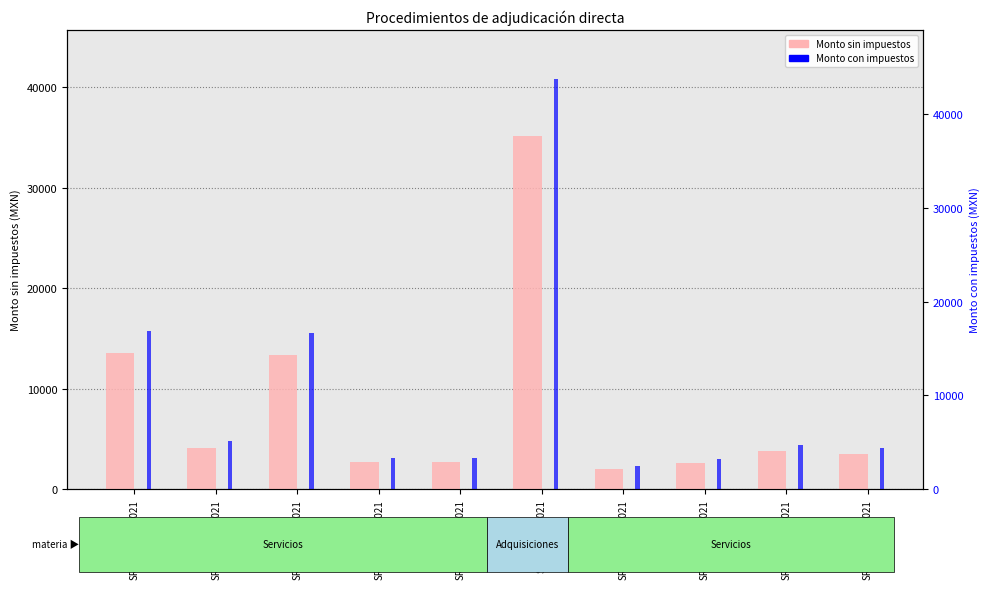

What are all the series names shown in the legend?

Monto sin impuestos, Monto con impuestos